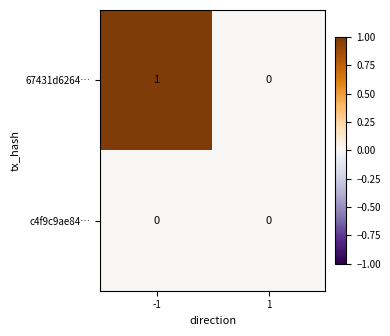

How many categories are shown in the chart?

2